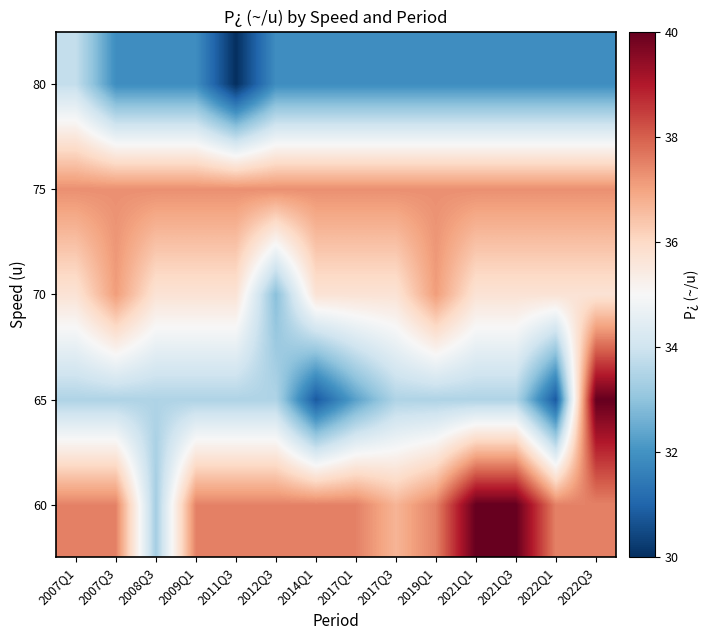

What is the total value across all series at 2009Q1?

175.9